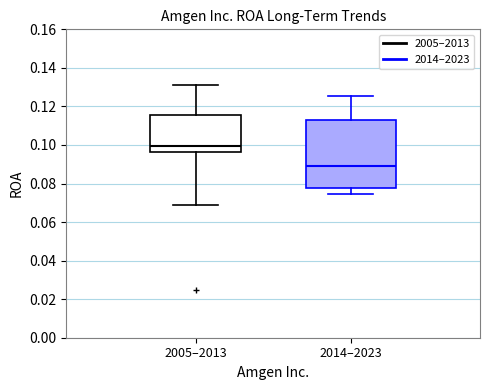

Reading left to right, read every box against the y-axis: the position of its median line, the range the box covers, and the ends of its whiskers. The values are not printed on the chart, so give them approximately, as read against the axis.

2005–2013: median 0.100, box 0.096 to 0.116, whiskers 0.070 to 0.132
2014–2023: median 0.090, box 0.078 to 0.112, whiskers 0.074 to 0.126